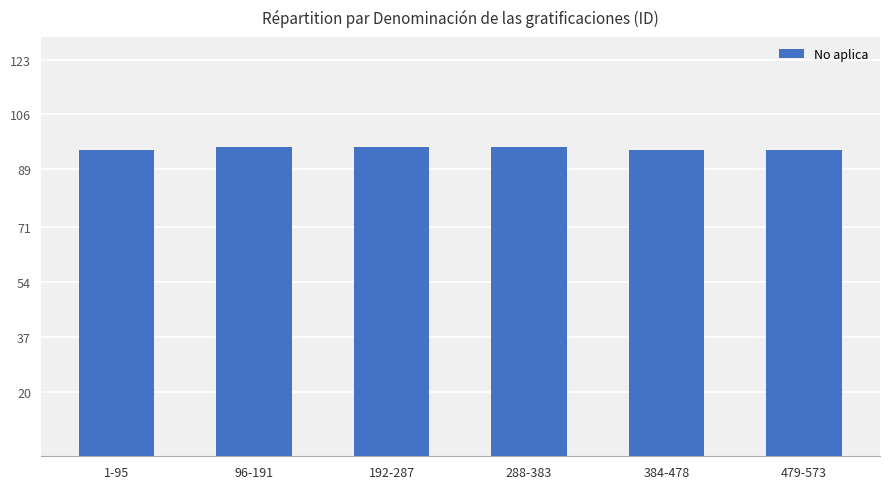

Reading left to right, list all the values displayed in this chart.

1-95=95	96-191=96	192-287=96	288-383=96	384-478=95	479-573=95